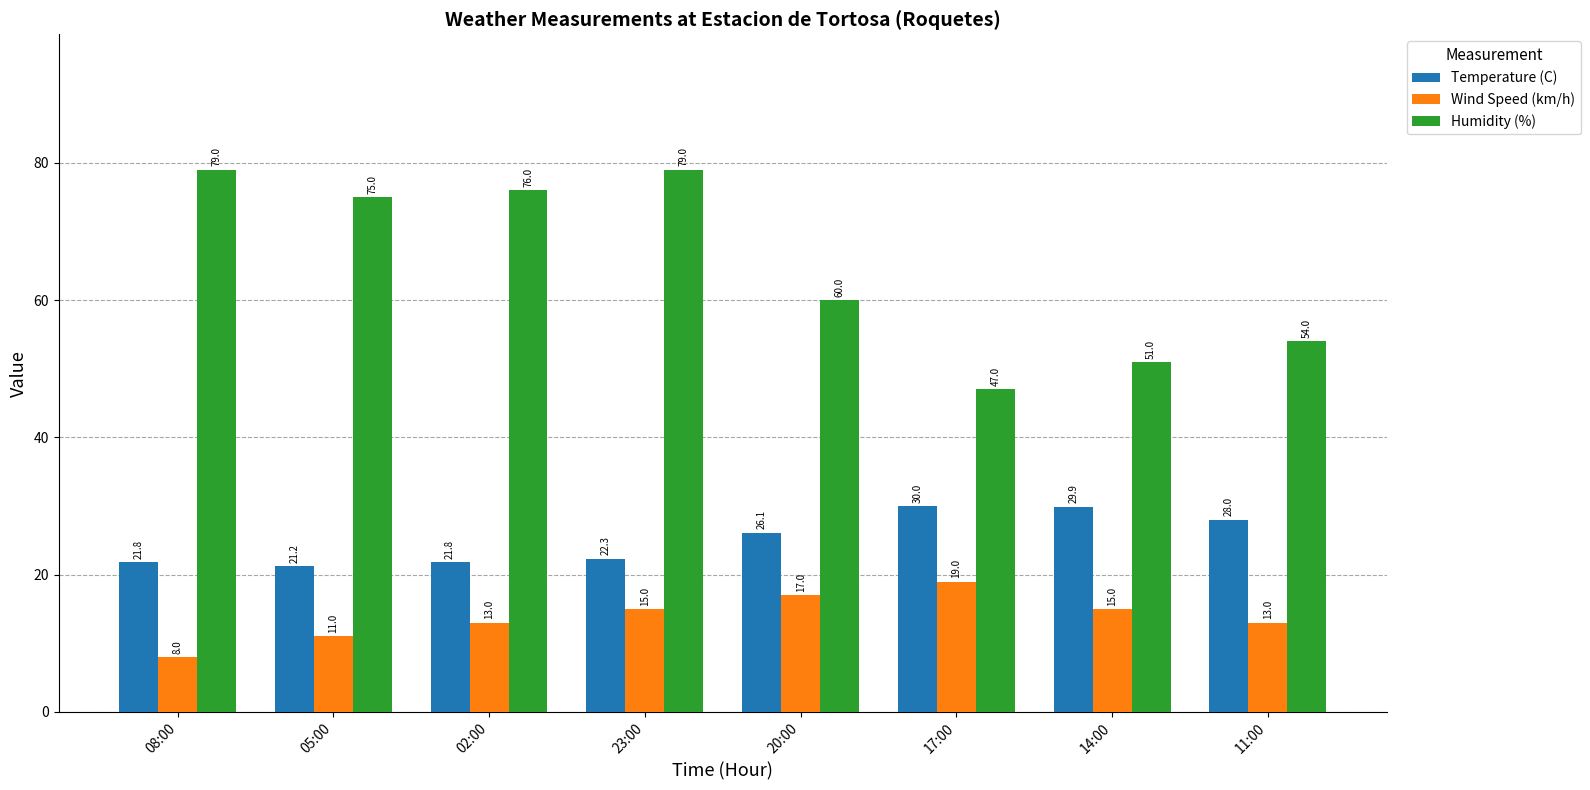

What is the sum of the Humidity (%) values at 05:00 and 23:00?

154.0